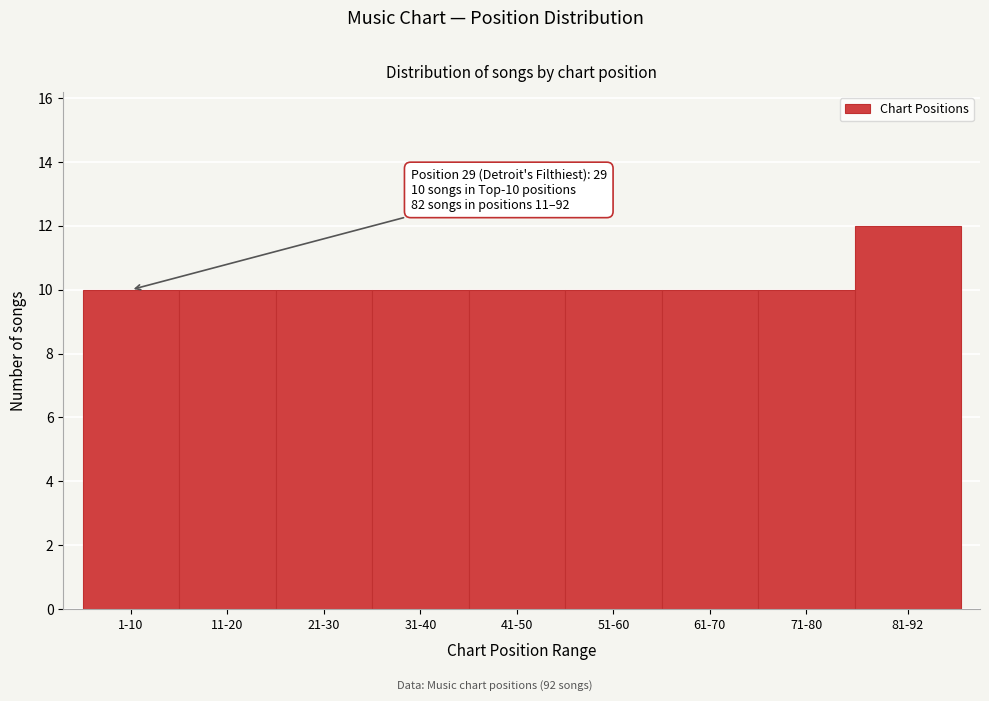

Reading left to right, what are all the values shown in this chart?

1-10=10	11-20=10	21-30=10	31-40=10	41-50=10	51-60=10	61-70=10	71-80=10	81-92=12